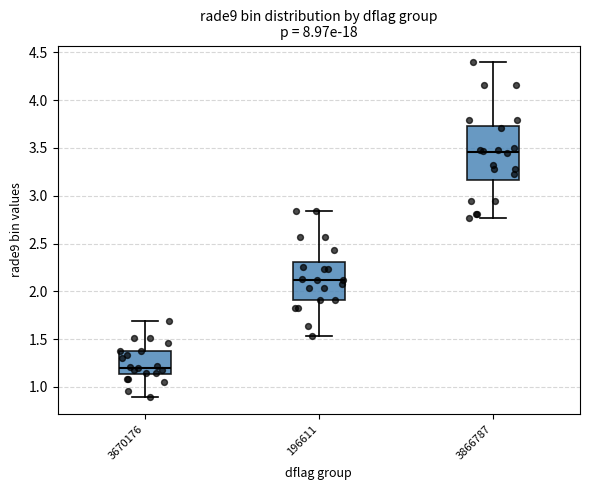

Reading left to right, read every box against the y-axis: the position of its median line, the range the box covers, and the ends of its whiskers. The values are not printed on the chart, so give them approximately, as read against the axis.

3670176: median 1.20, box 1.15 to 1.35, whiskers 0.90 to 1.70
196611: median 2.10, box 1.90 to 2.30, whiskers 1.55 to 2.85
3866787: median 3.45, box 3.15 to 3.75, whiskers 2.75 to 4.40